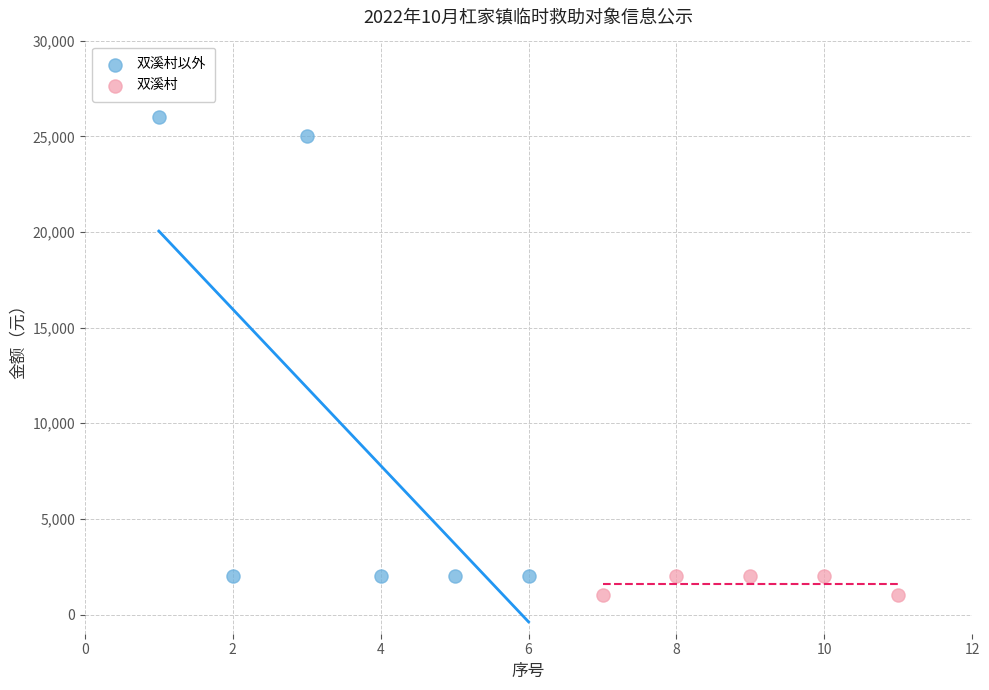

What are all the series names shown in the legend?

双溪村以外, 双溪村